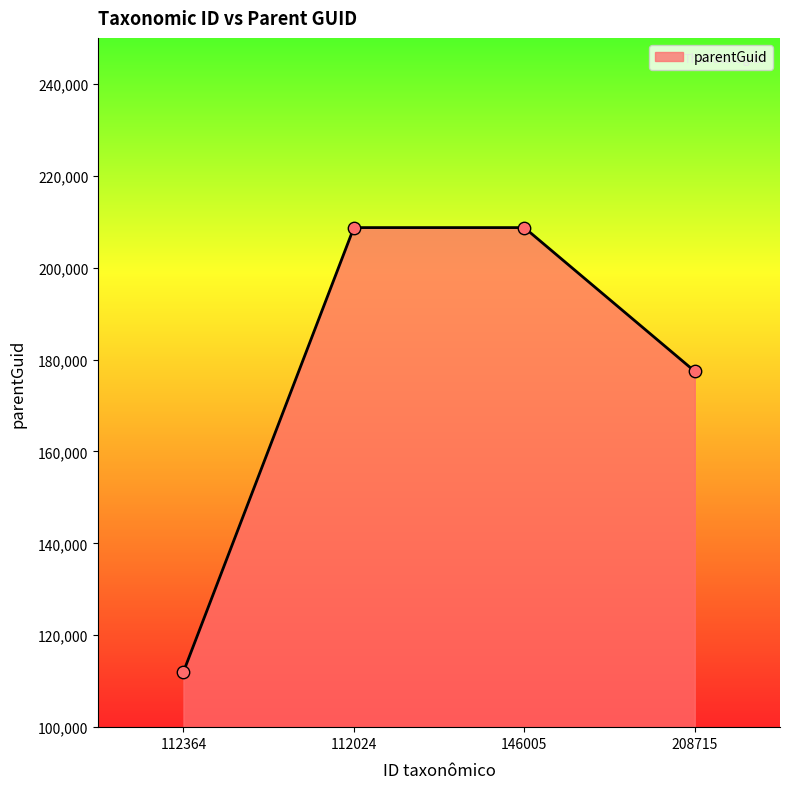

What is the ratio of the value at 208715 to the value at 112364?

1.6